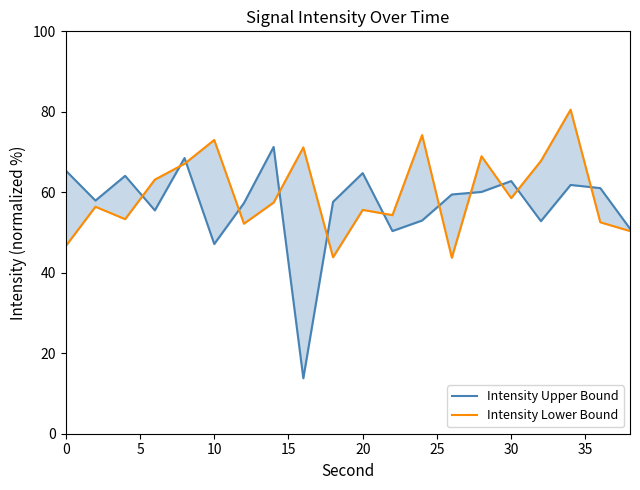

In Intensity Upper Bound, how many points are lower than both neighbors (excluding endpoints)?

6